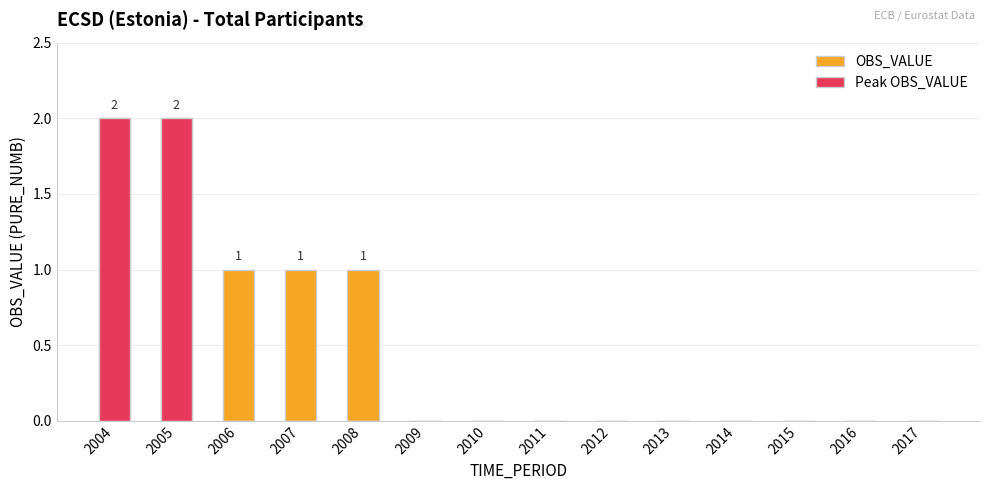

Which series changed the most between 2006 and 2008?

OBS_VALUE